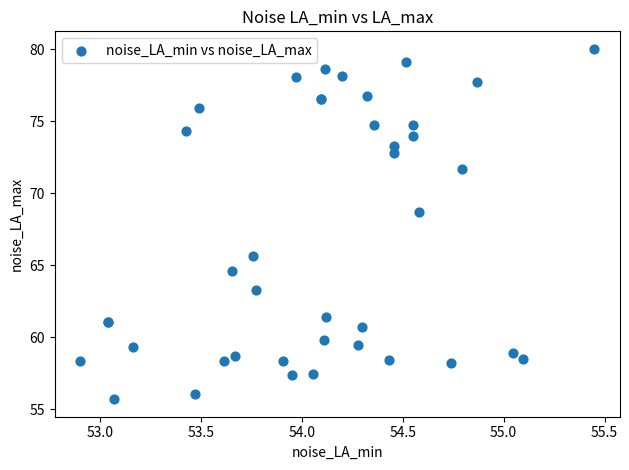

What Y value in the scatter plot is closest to 67?

65.7